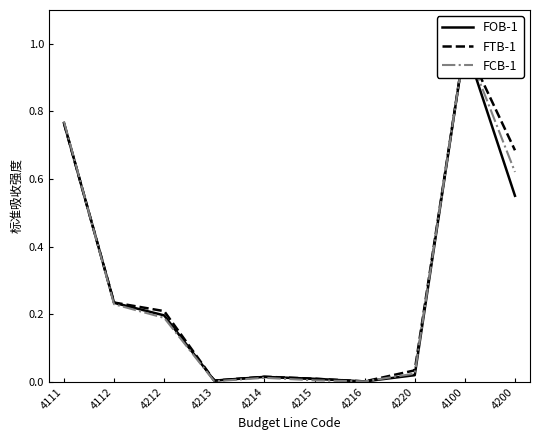

In FCB-1, how many points are lower than both neighbors (excluding endpoints)?

2